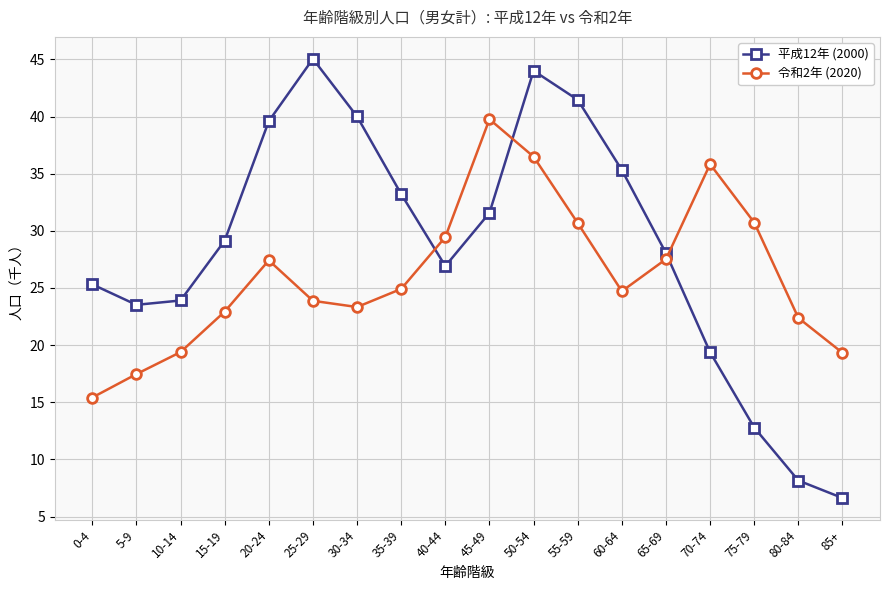

Between which two adjacent categories do 平成12年 (2000) and 令和2年 (2020) first intersect?

35-39 and 40-44